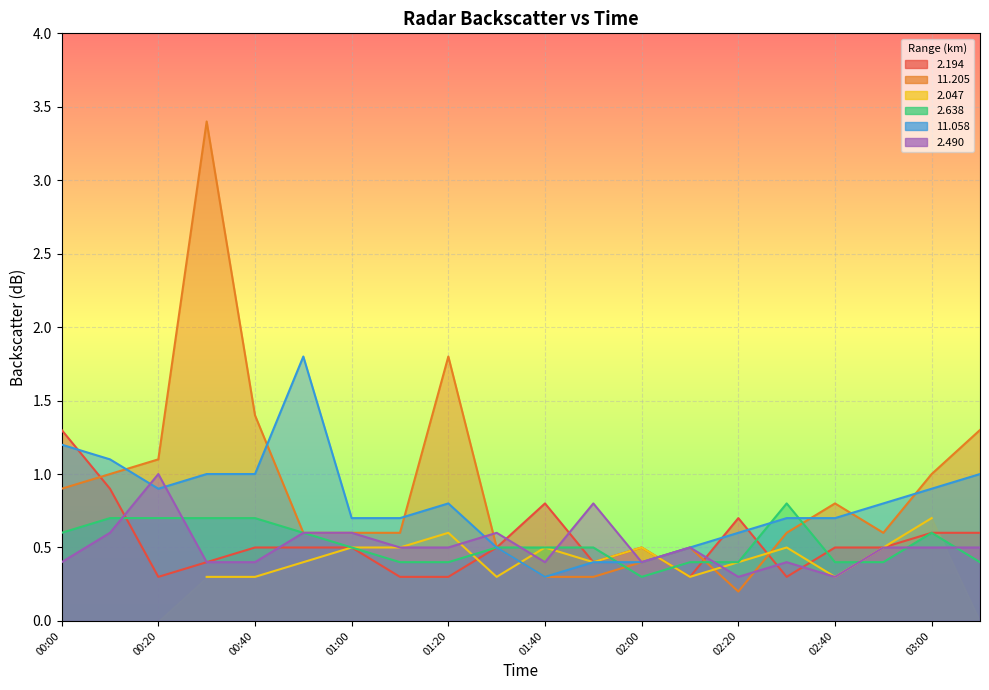

Between which two adjacent categories do   2.194 and  11.058 first intersect?

00:00 and 00:10